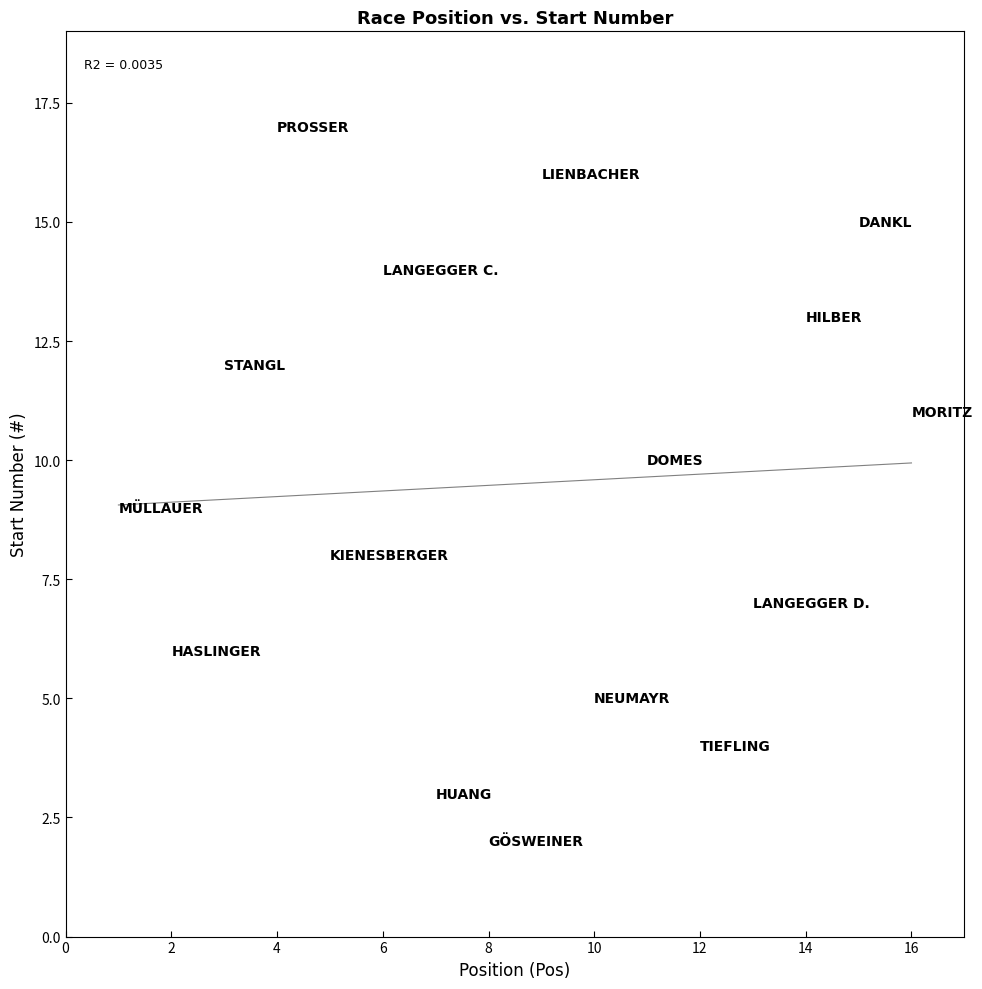

What is the range of Y values (max minus min)?

15